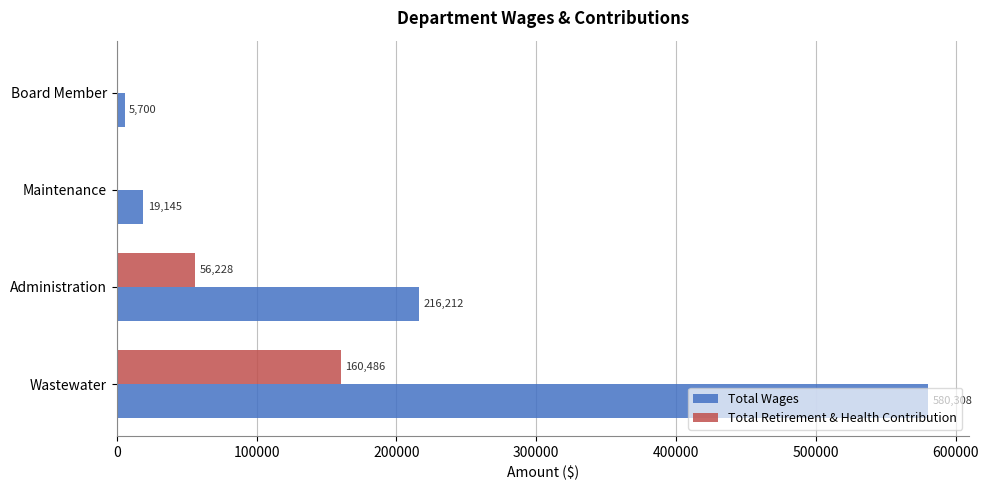

Which series changed the most between Wastewater and Administration?

Total Wages